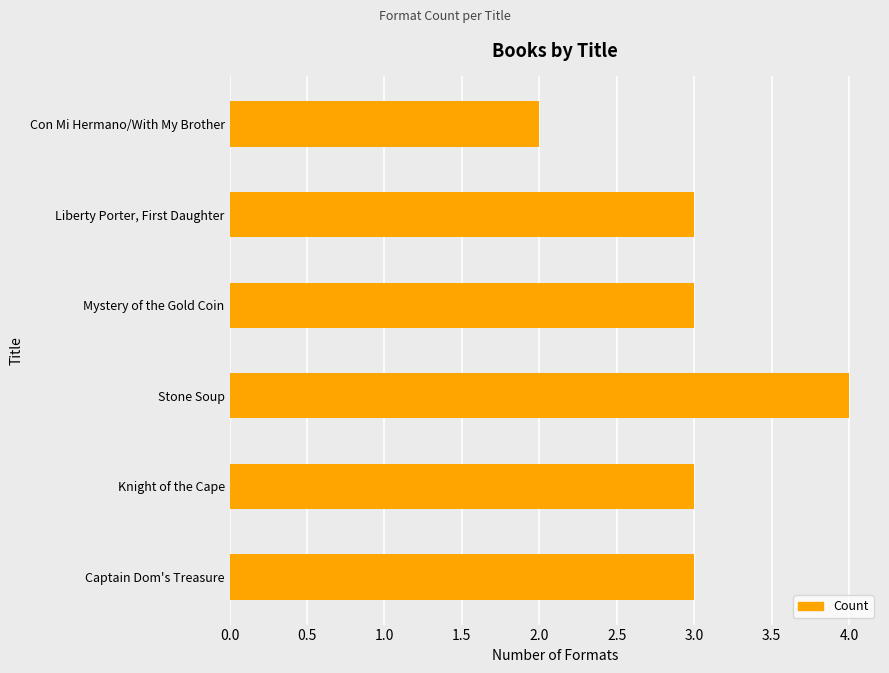

What is the change in value from Captain Dom's Treasure to Stone Soup?

+1